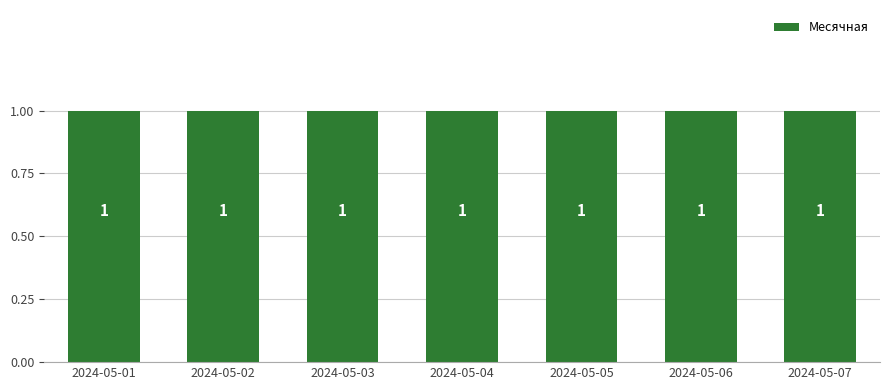

The value of Месячная at 2024-05-05 is 1. True or false?

True